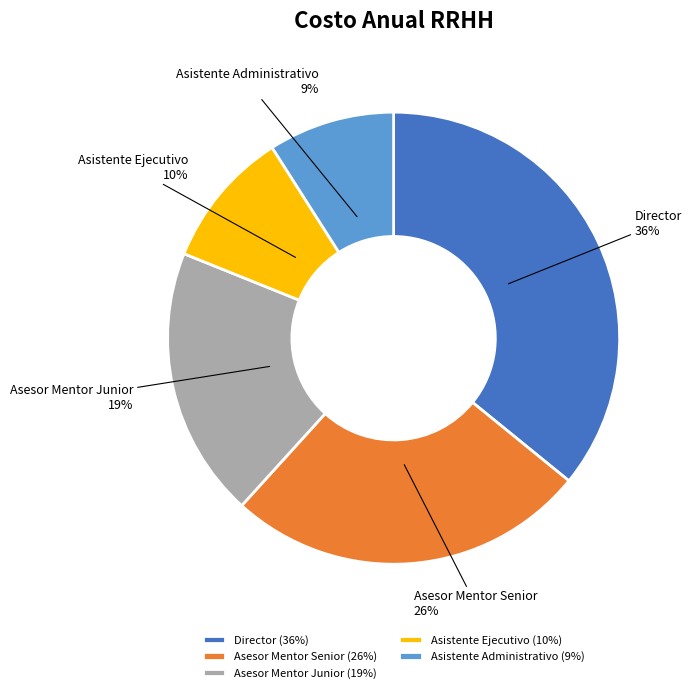

Approximately how many times larger is the value at Director compared to Asistente Administrativo?

4.0